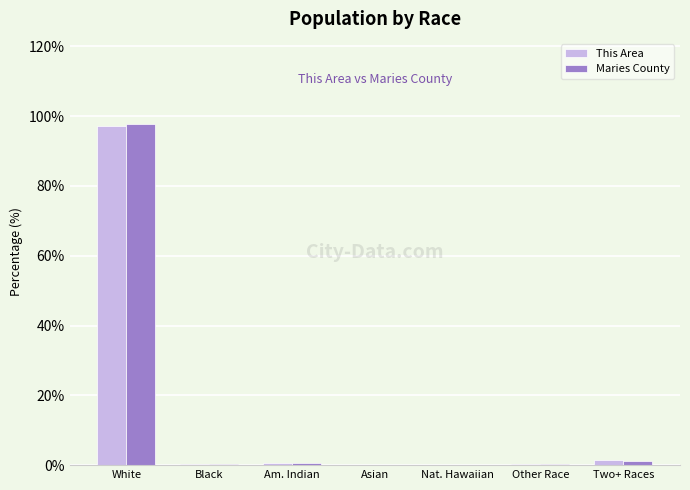

What are all the series names shown in the legend?

This Area, Maries County